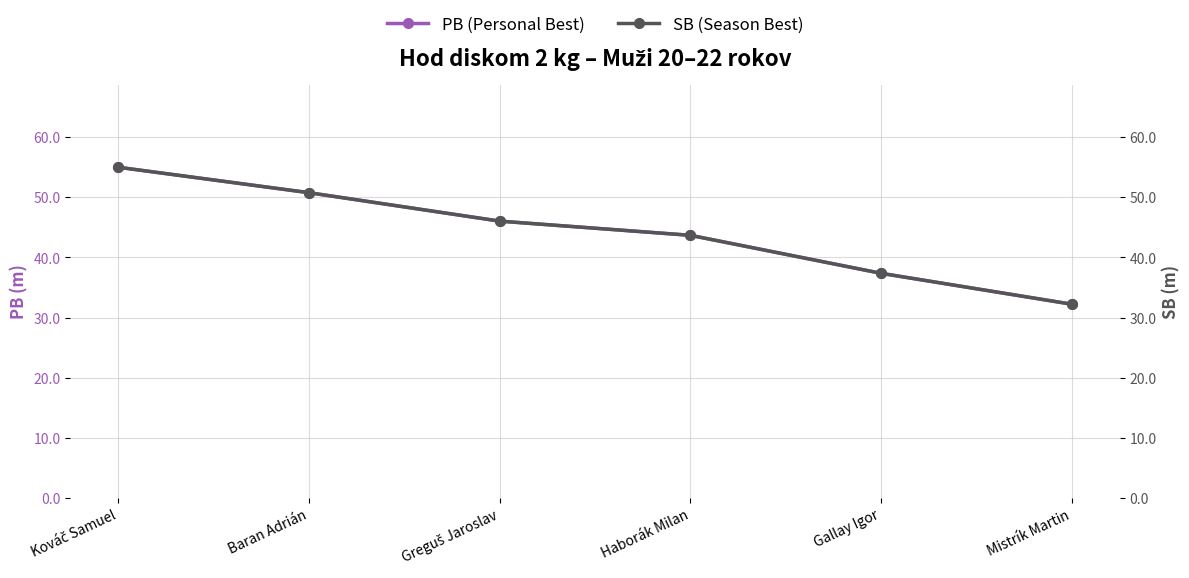

How many values in the SB (Season Best) series are below 46?

3